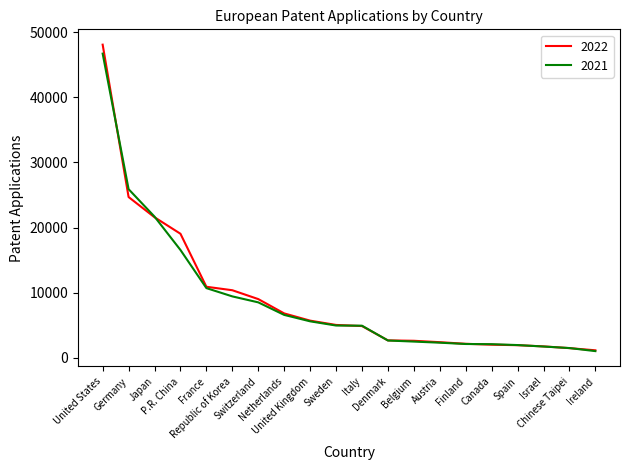

What is the greatest value displayed?

48088